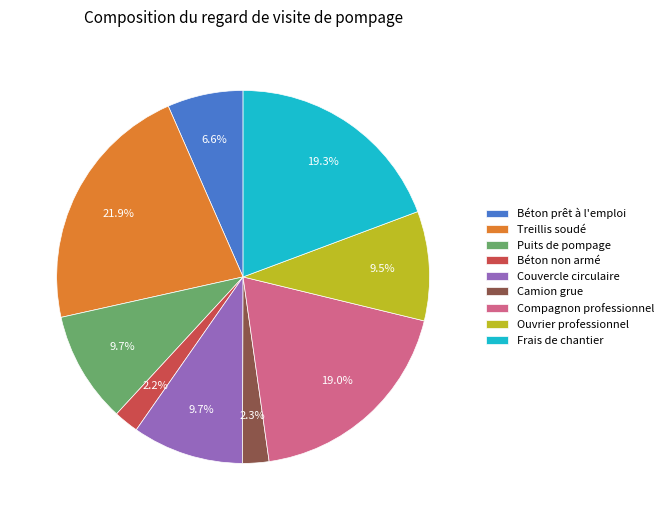

Approximately how many times larger is the value at Béton prêt à l'emploi compared to Compagnon professionnel?

0.3